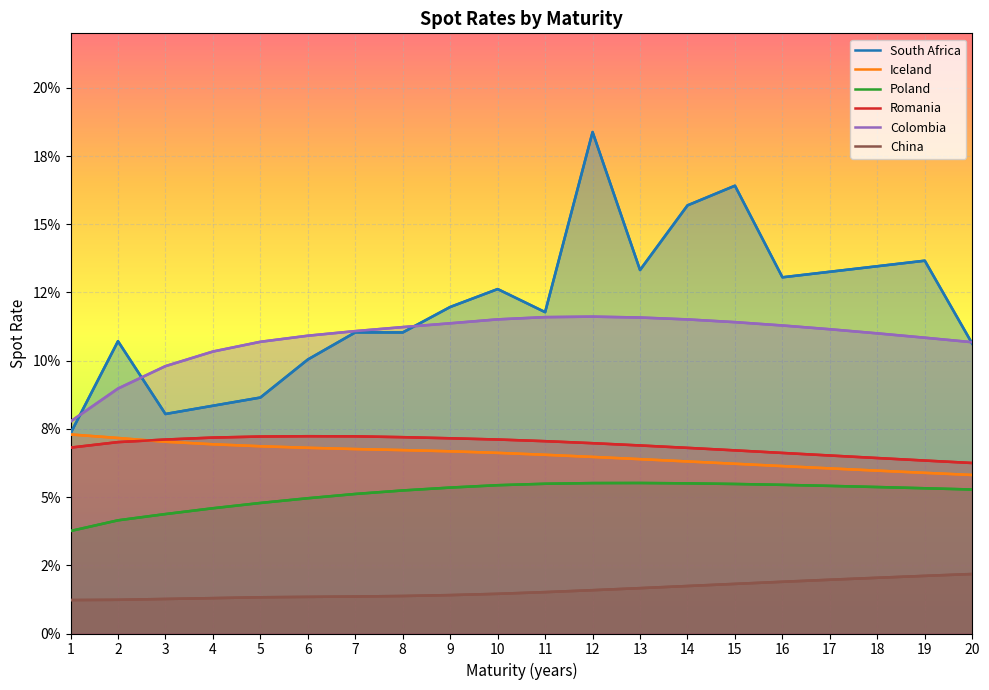

True or false: China has a value of 0.0 at 2.

False